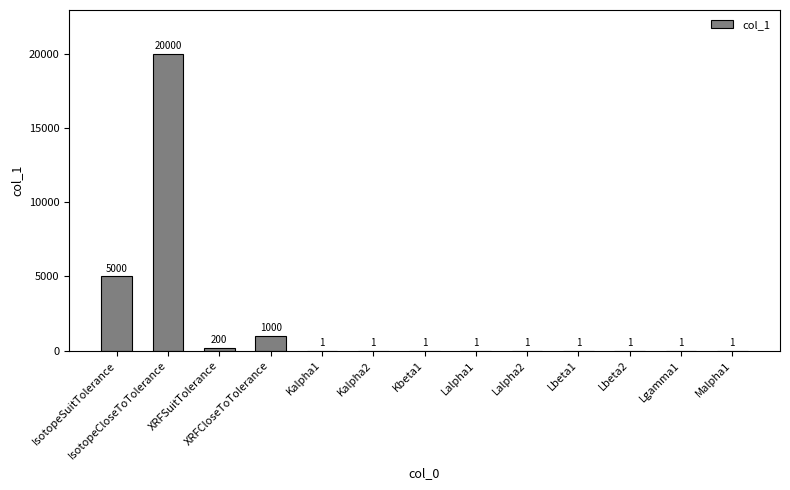

Which has a higher value, IsotopeSuitTolerance or XRFCloseToTolerance?

IsotopeSuitTolerance